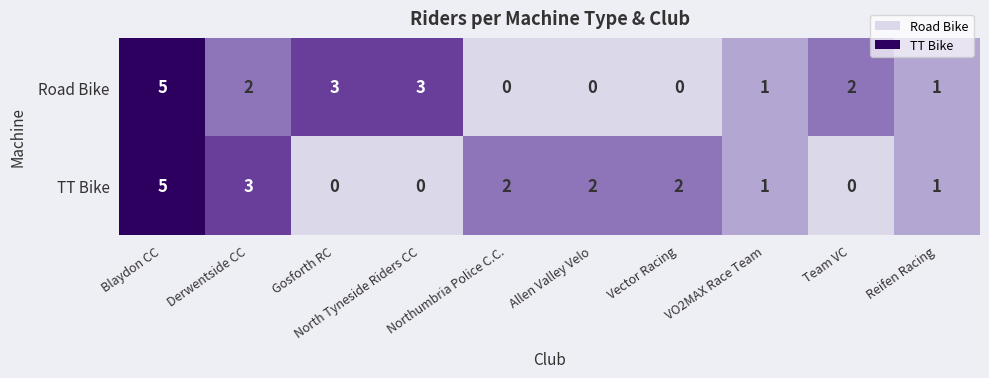

How many distinct data groups are displayed?

2